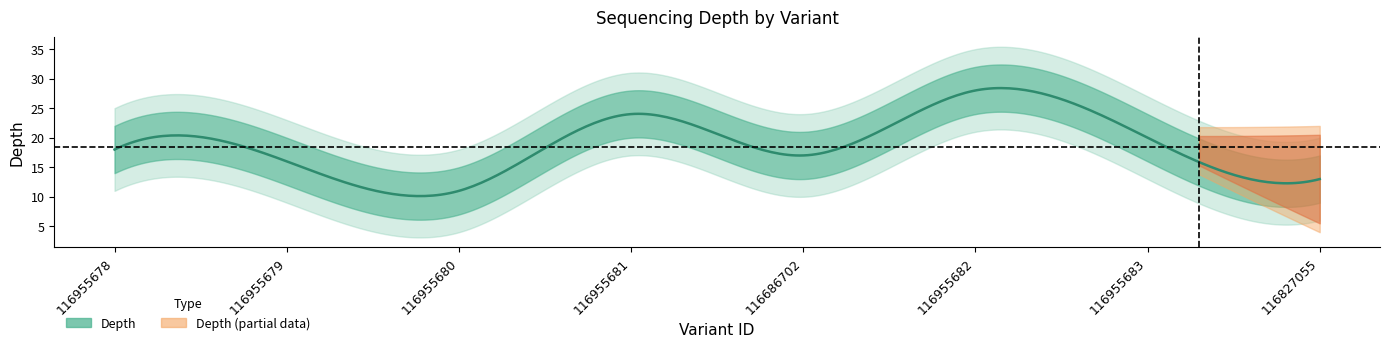

How many interior local valleys does the depth series have?

2